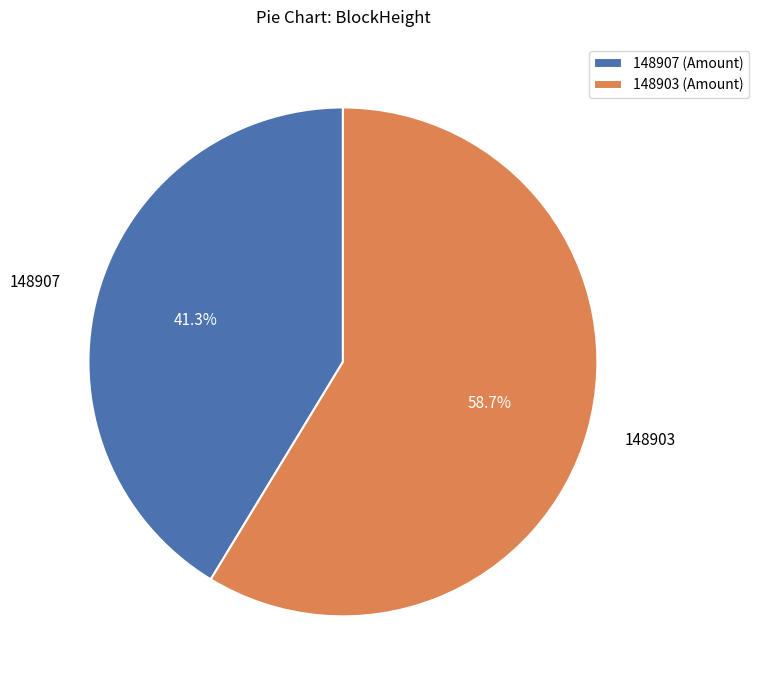

Between 148903 and 148907, which is larger?

148903